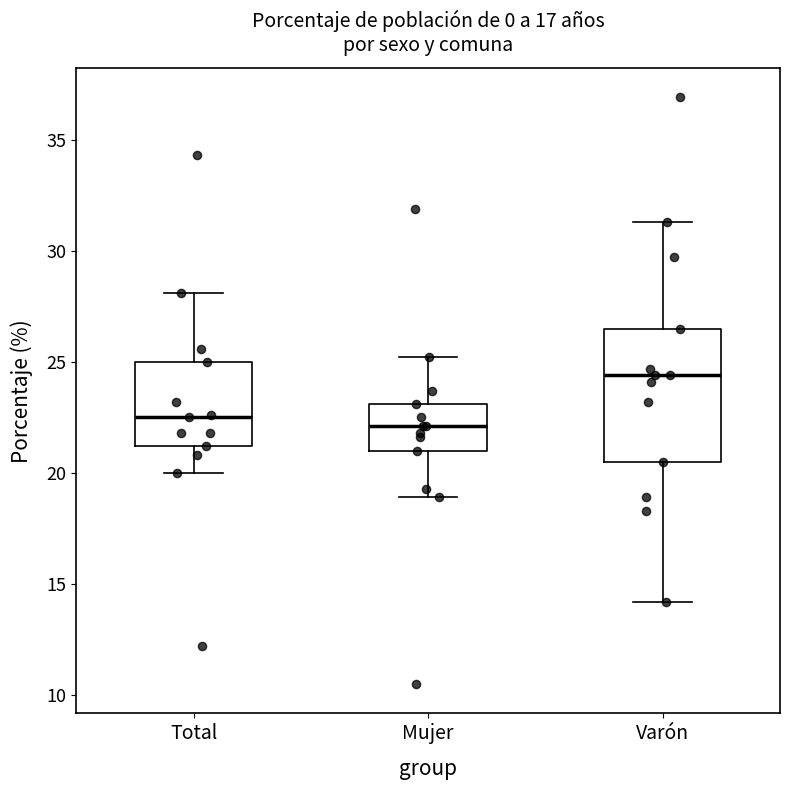

Reading left to right, read every box against the y-axis: the position of its median line, the range the box covers, and the ends of its whiskers. The values are not printed on the chart, so give them approximately, as read against the axis.

Total: median 22.5, box 21.0 to 25.0, whiskers 20.0 to 28.0
Mujer: median 22.0, box 21.0 to 23.0, whiskers 19.0 to 25.0
Varón: median 24.5, box 20.5 to 26.5, whiskers 14.0 to 31.5